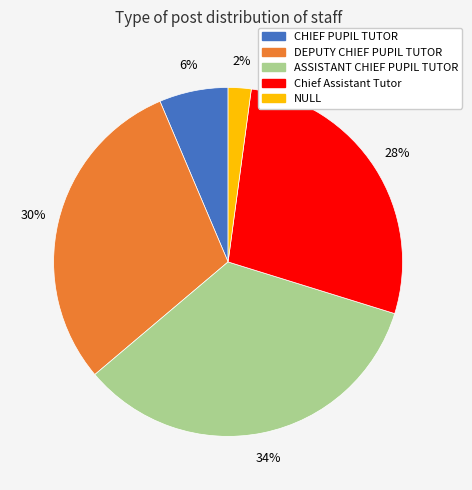

Is there a majority slice in this chart?

No